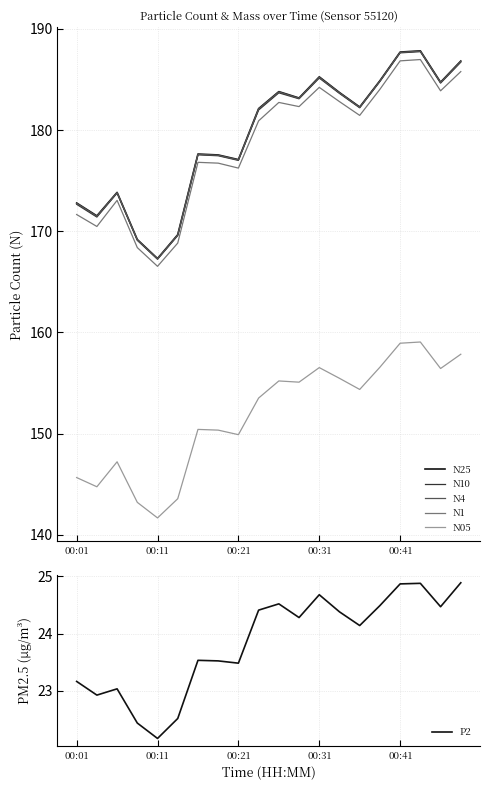

What is the approximate value of N05 at 00:31?

156.5